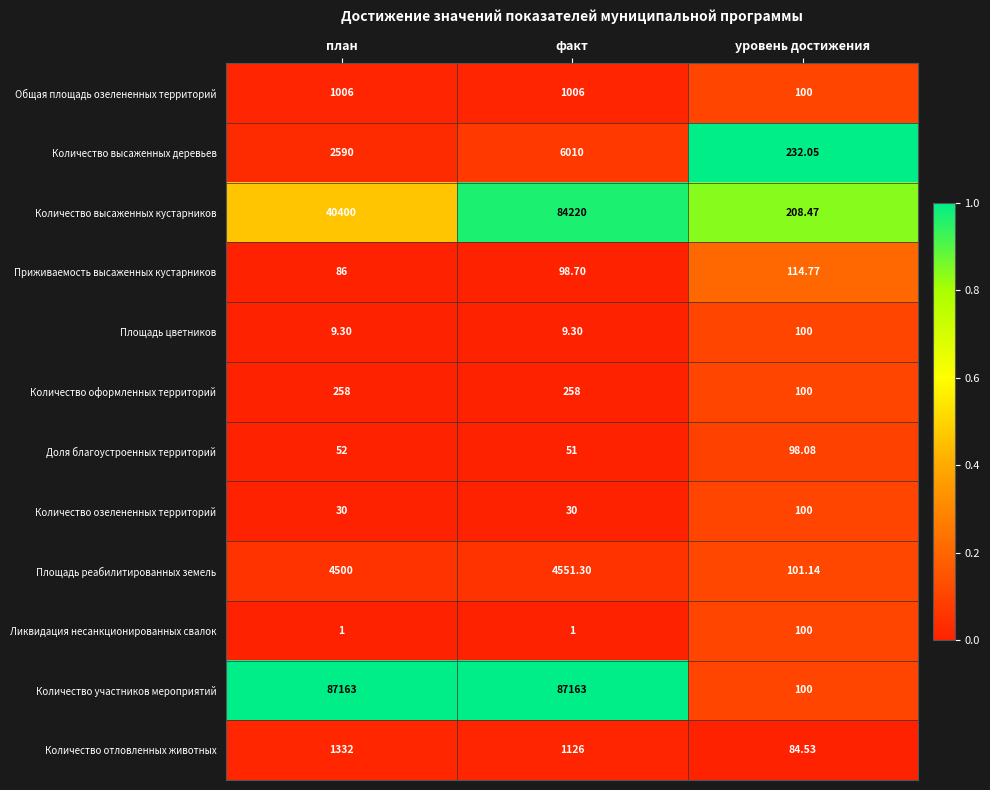

At which label does Доля благоустроенных территорий reach its minimum?

факт